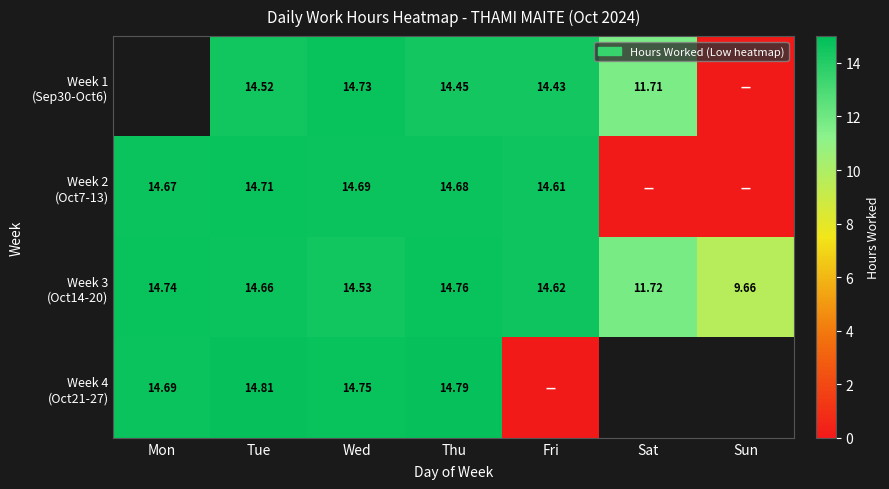

What is the difference between the highest and lowest values at Thu?

0.3